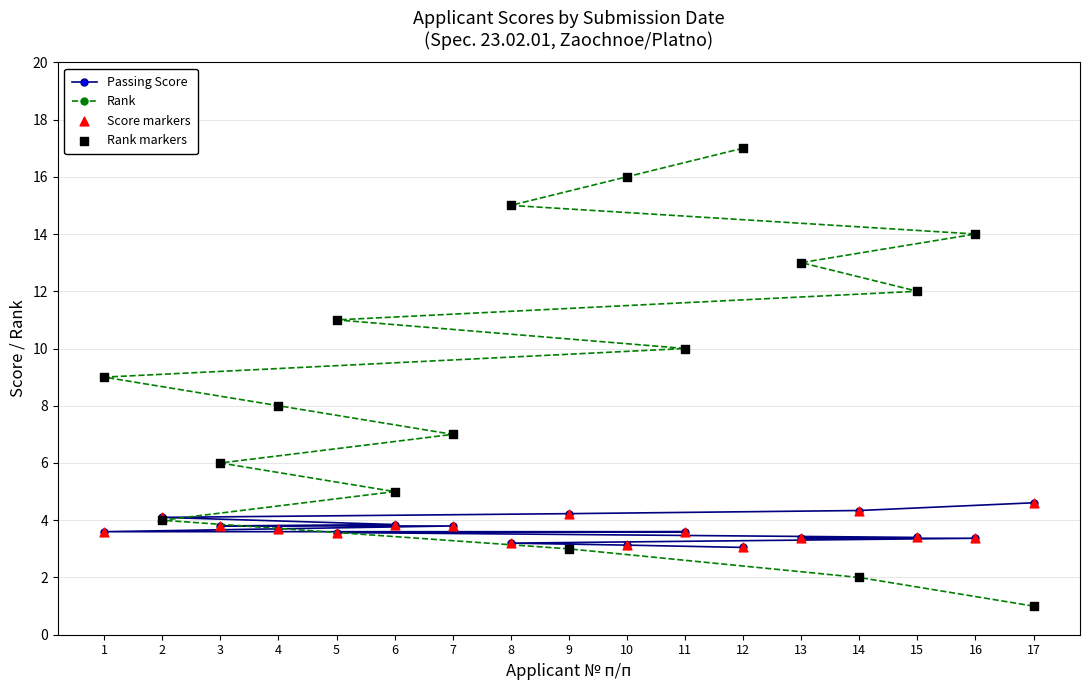

What are all the series names shown in the legend?

Passing Score, Rank, Score markers, Rank markers